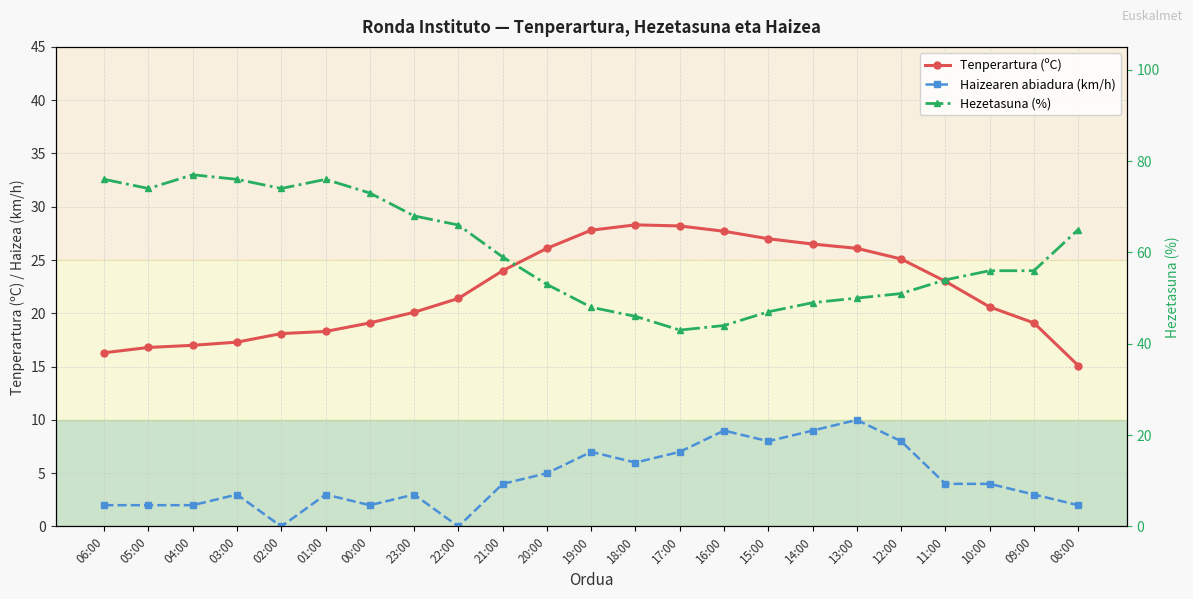

Is this an area chart (filled region under the line)?

No